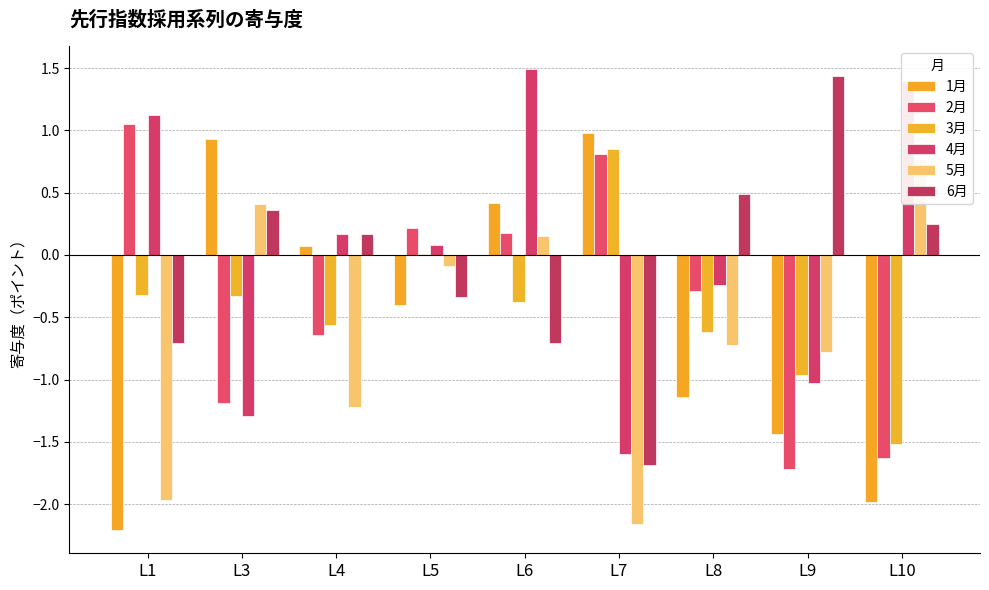

True or false: 1月 has a value of 1.0 at L7.

True